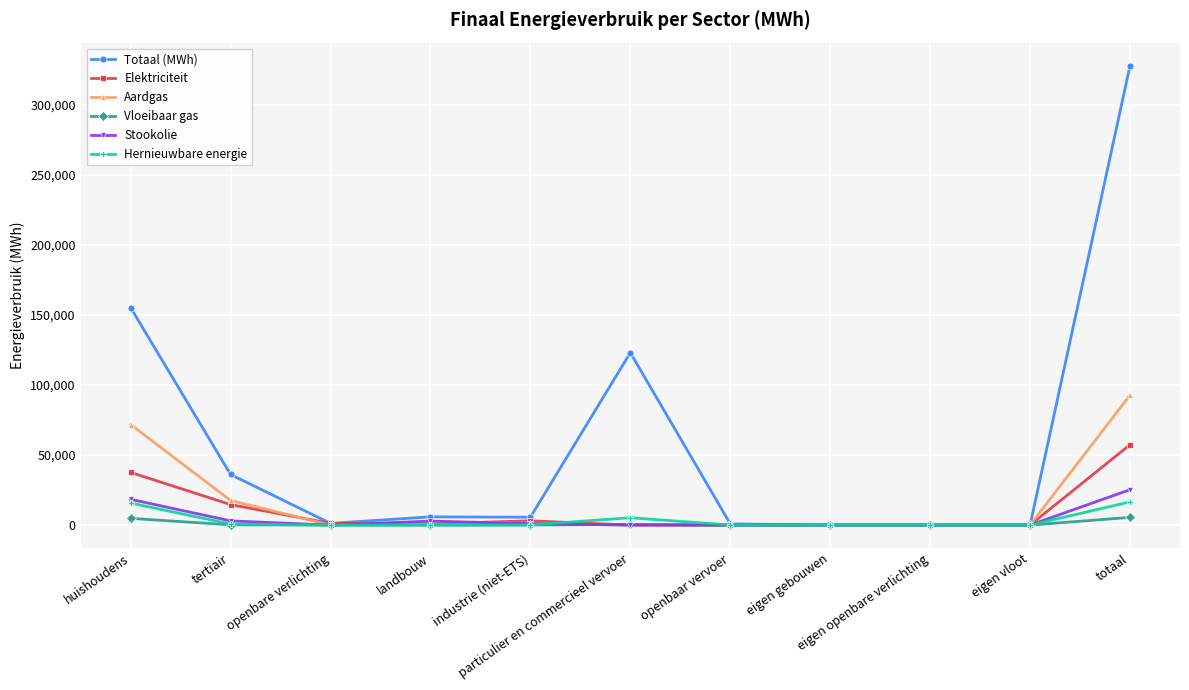

Is the value of Stookolie at huishoudens greater than the value of Hernieuwbare energie at eigen gebouwen?

Yes